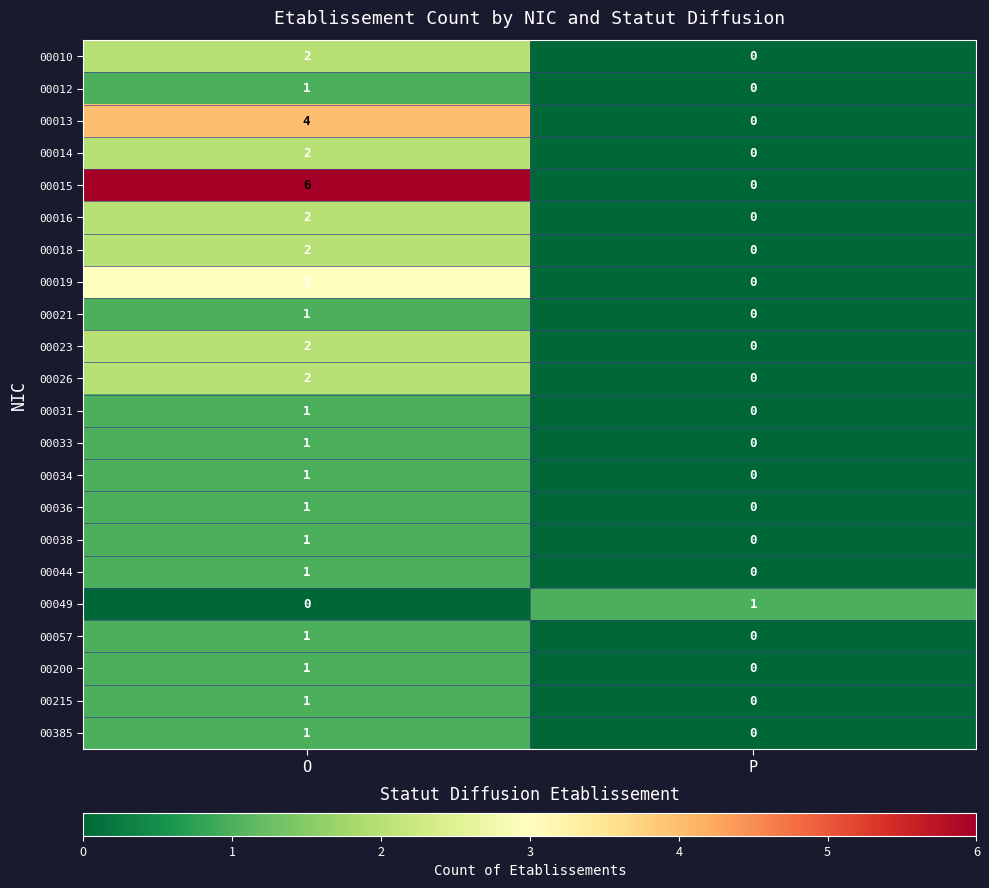

Between O and P, which series saw the biggest shift?

00015